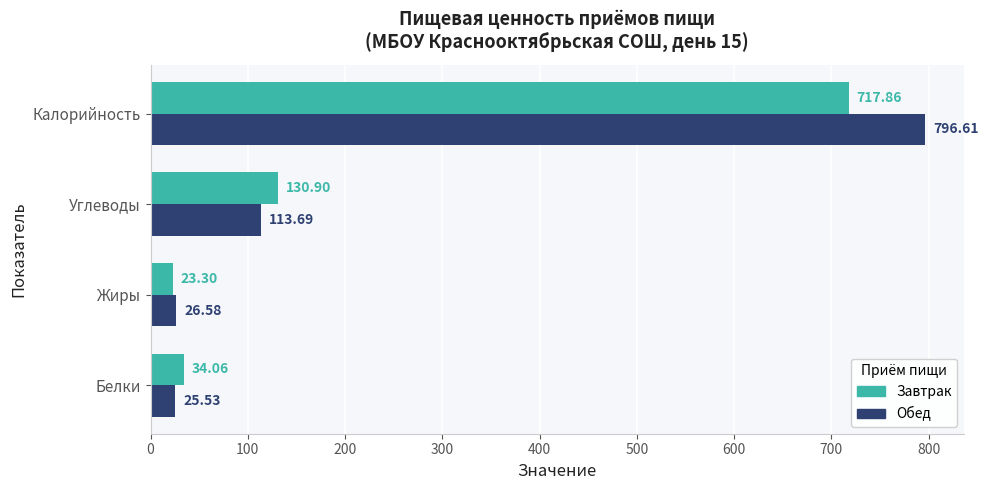

List the series in order of their peak value, highest first.

Обед, Завтрак